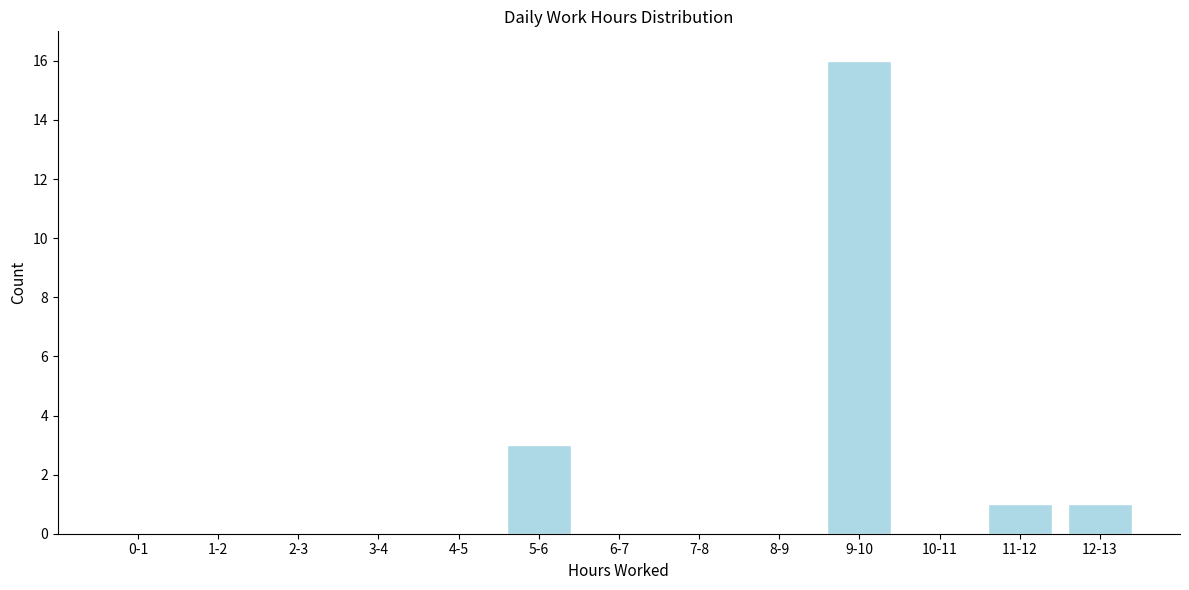

Reading right to left, extract all data points from this chart.

12-13=1	11-12=1	10-11=0	9-10=16	8-9=0	7-8=0	6-7=0	5-6=3	4-5=0	3-4=0	2-3=0	1-2=0	0-1=0